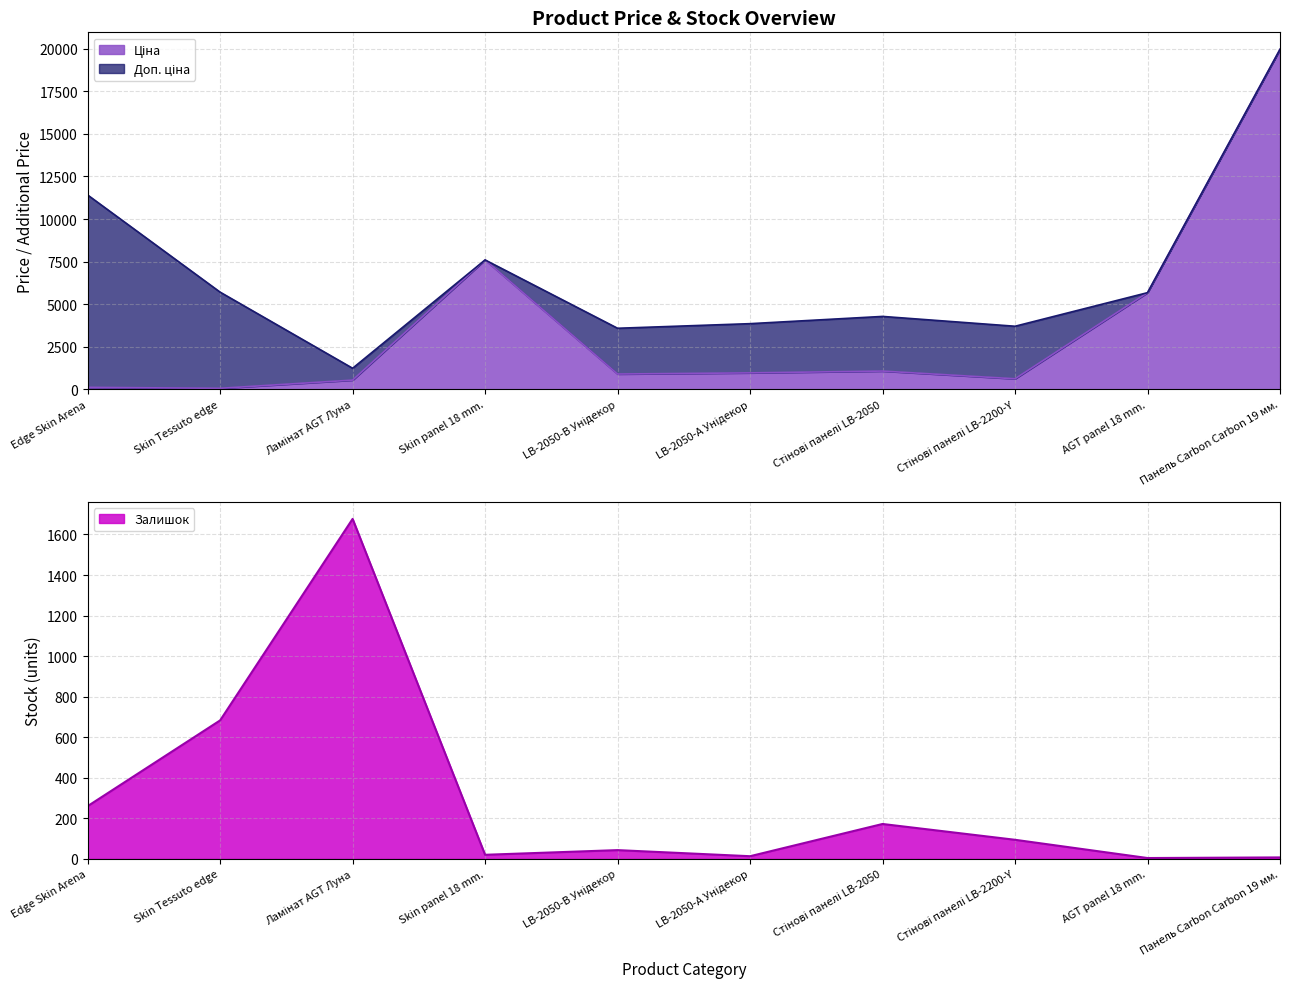

How many values in the Доп. ціна series are below 5673?

5